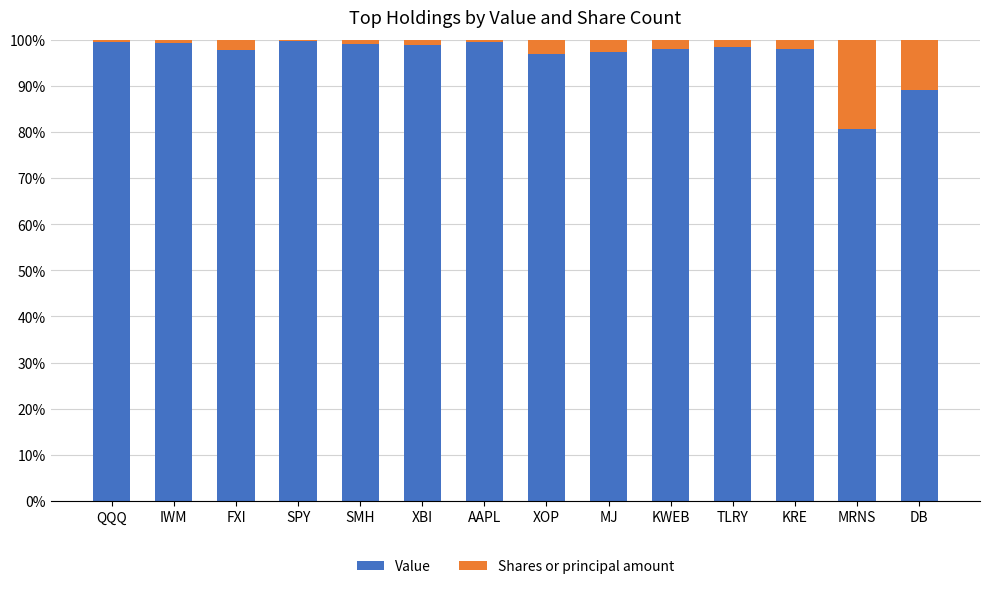

What are all the series names shown in the legend?

Value, Shares or principal amount